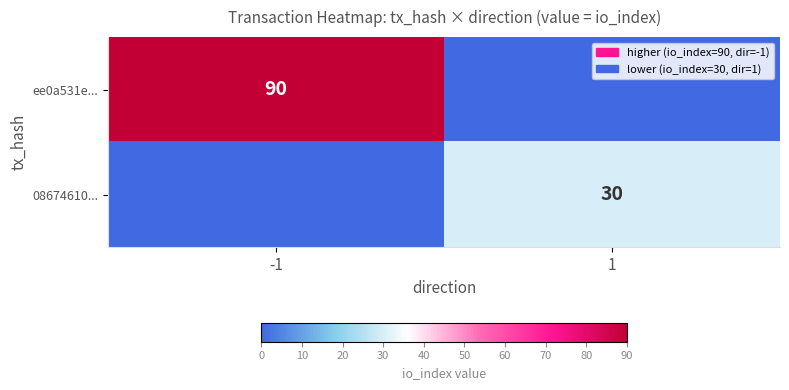

True or false: 08674610... has a value of 30 at 1.

True